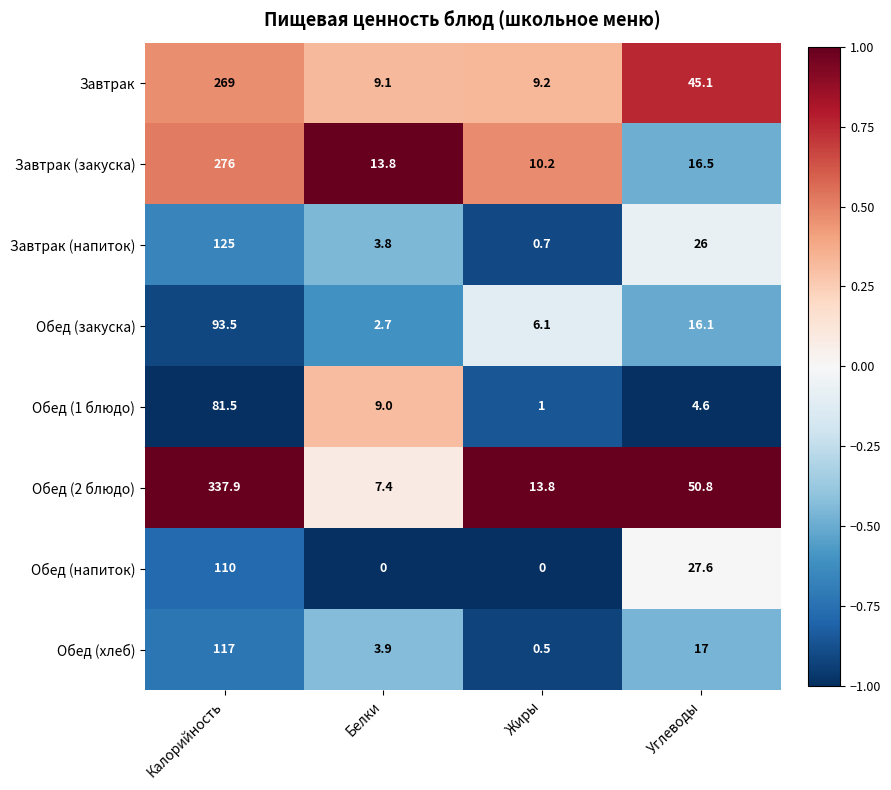

What is the maximum value shown in the chart?

337.9